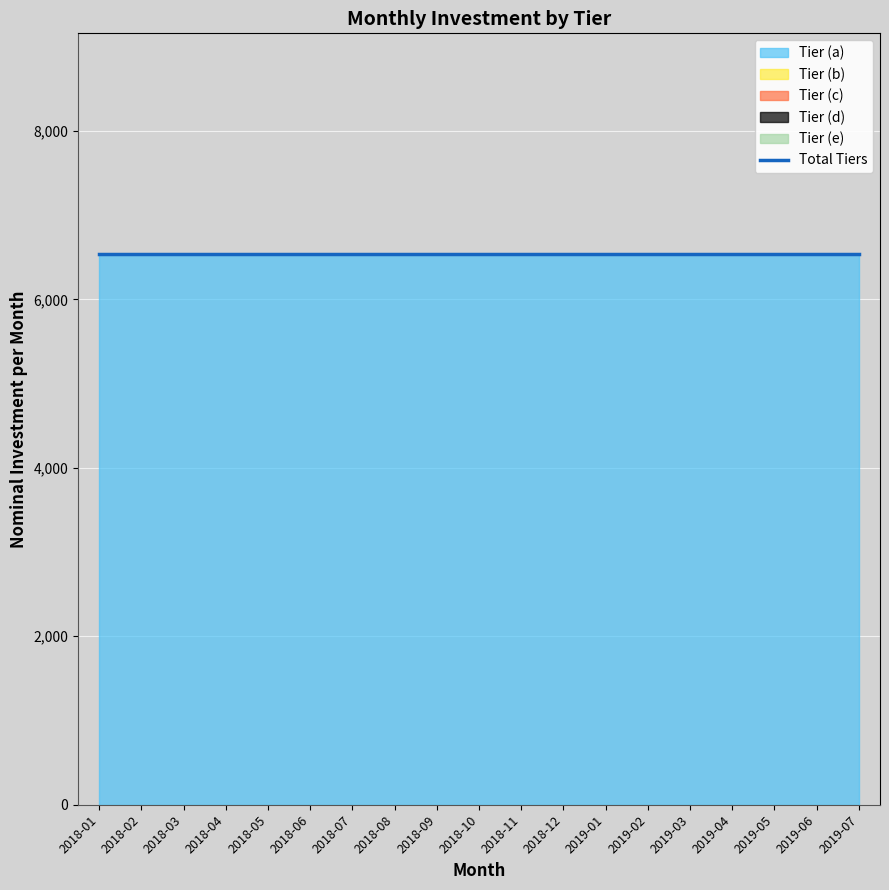

Which series changed the most between 2018-02 and 2019-05?

Tier (a)